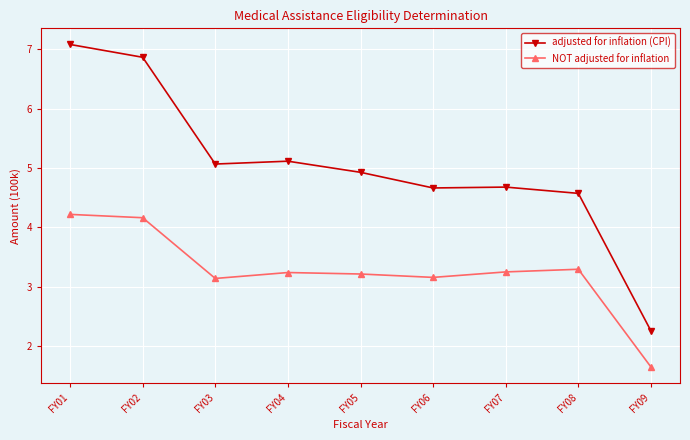

True or false: adjusted for inflation (CPI) has a value of 6.9 at FY02.

True